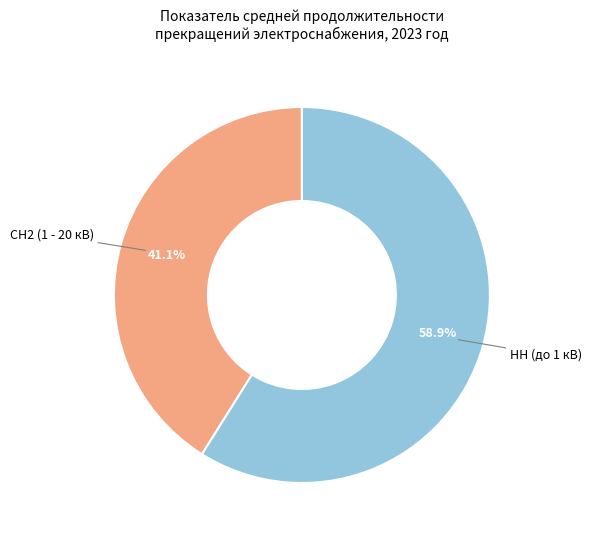

Rank the categories by value from highest to lowest.

НН (до 1 кВ), СН2 (1 - 20 кВ)